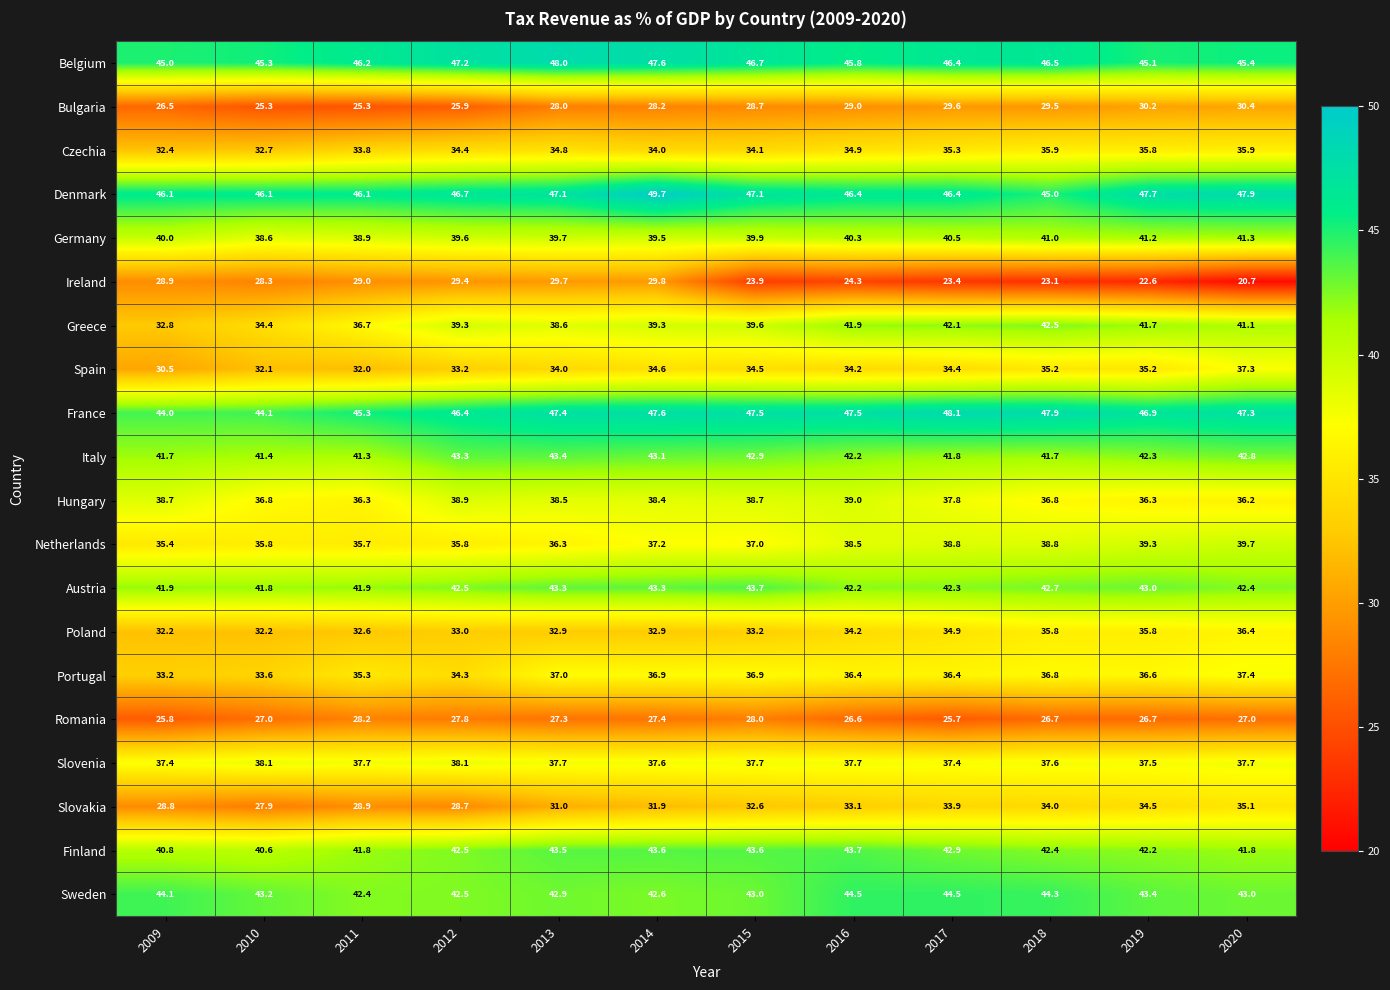

At how many categories does at least one series exceed 24?

12